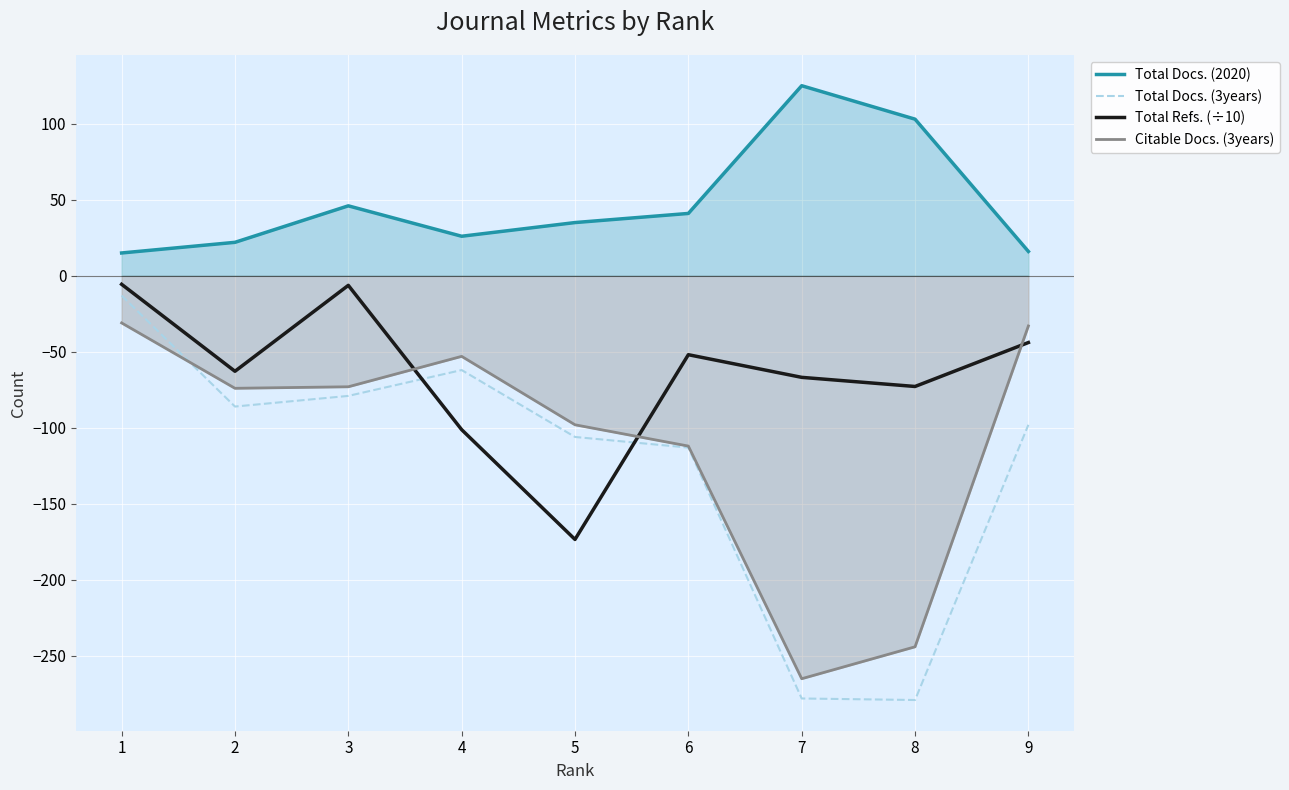

Does the chart display data point markers on the line(s)?

No